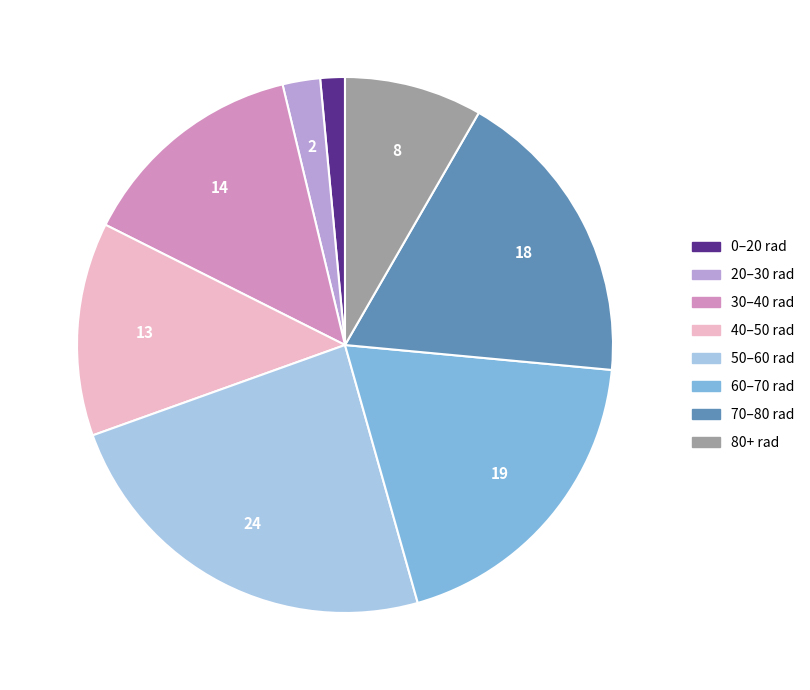

Does any single category account for the majority?

No